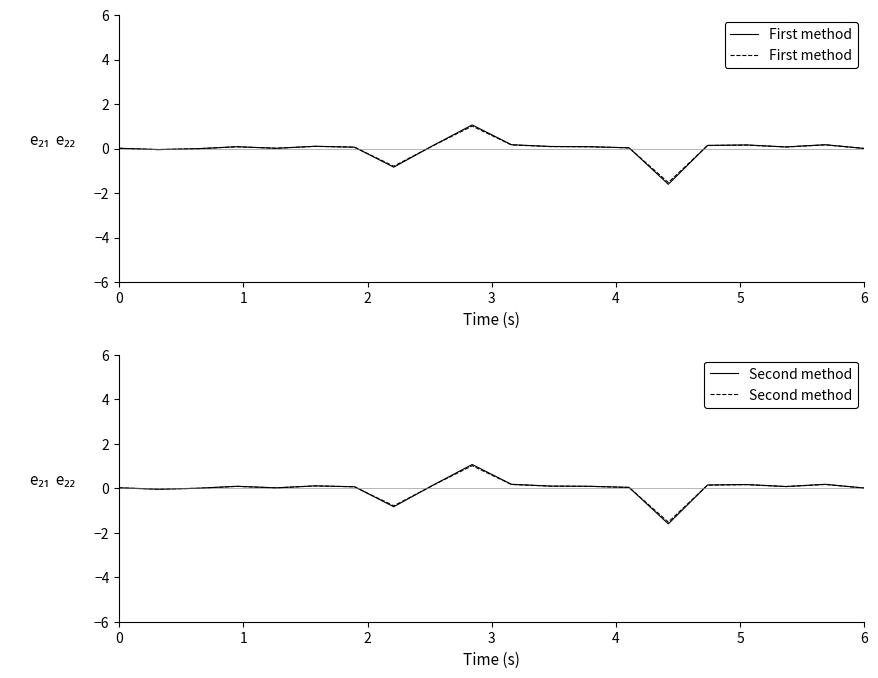

At how many categories does at least one series exceed 0?

16